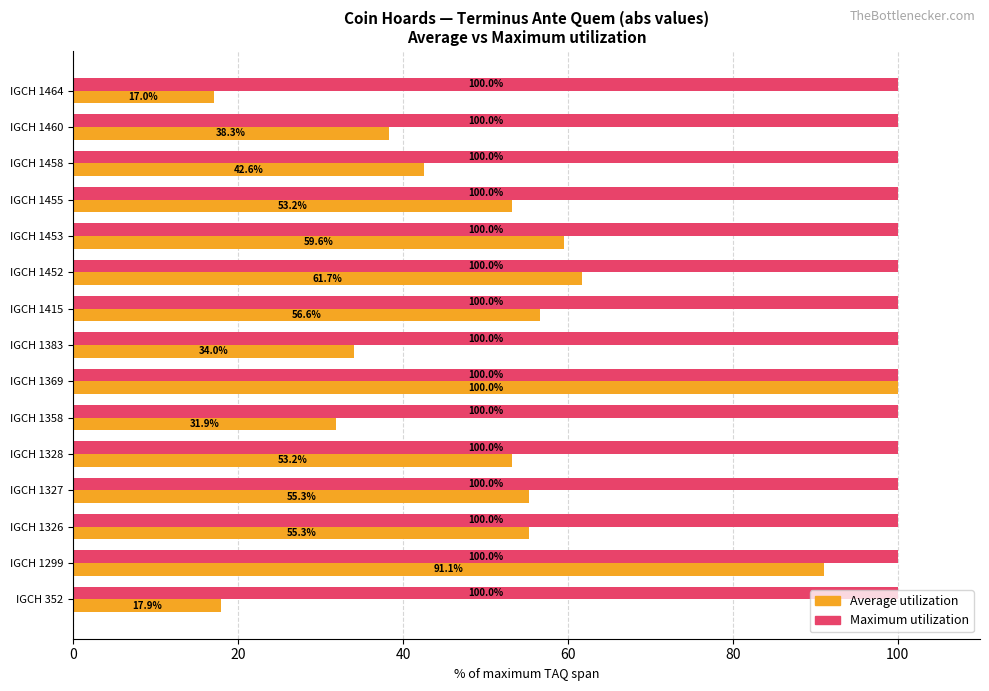

At how many categories does at least one series exceed 58?

15